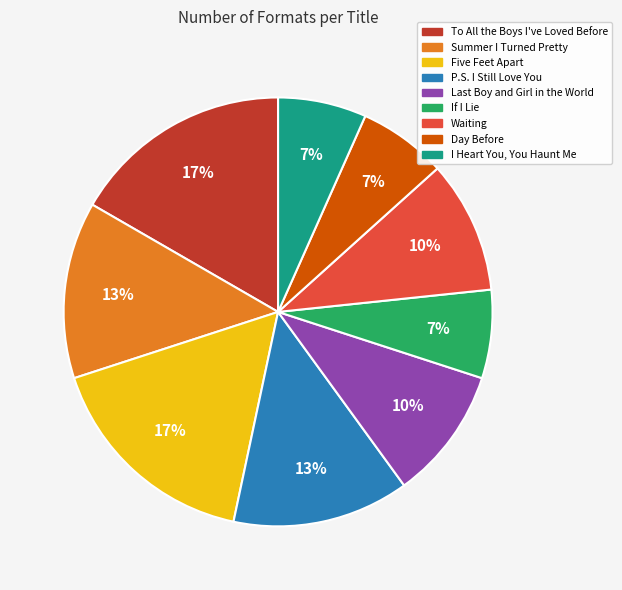

True or false: To All the Boys I've Loved Before accounts for 17% of the total.

True